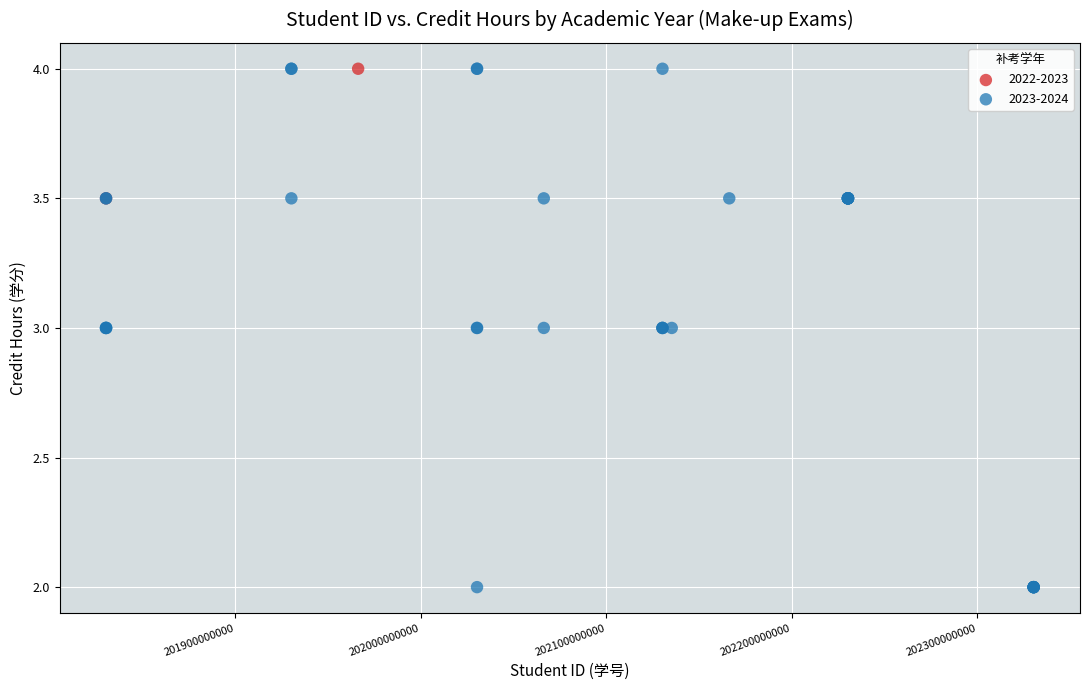

What are all the series names shown in the legend?

2022-2023, 2023-2024